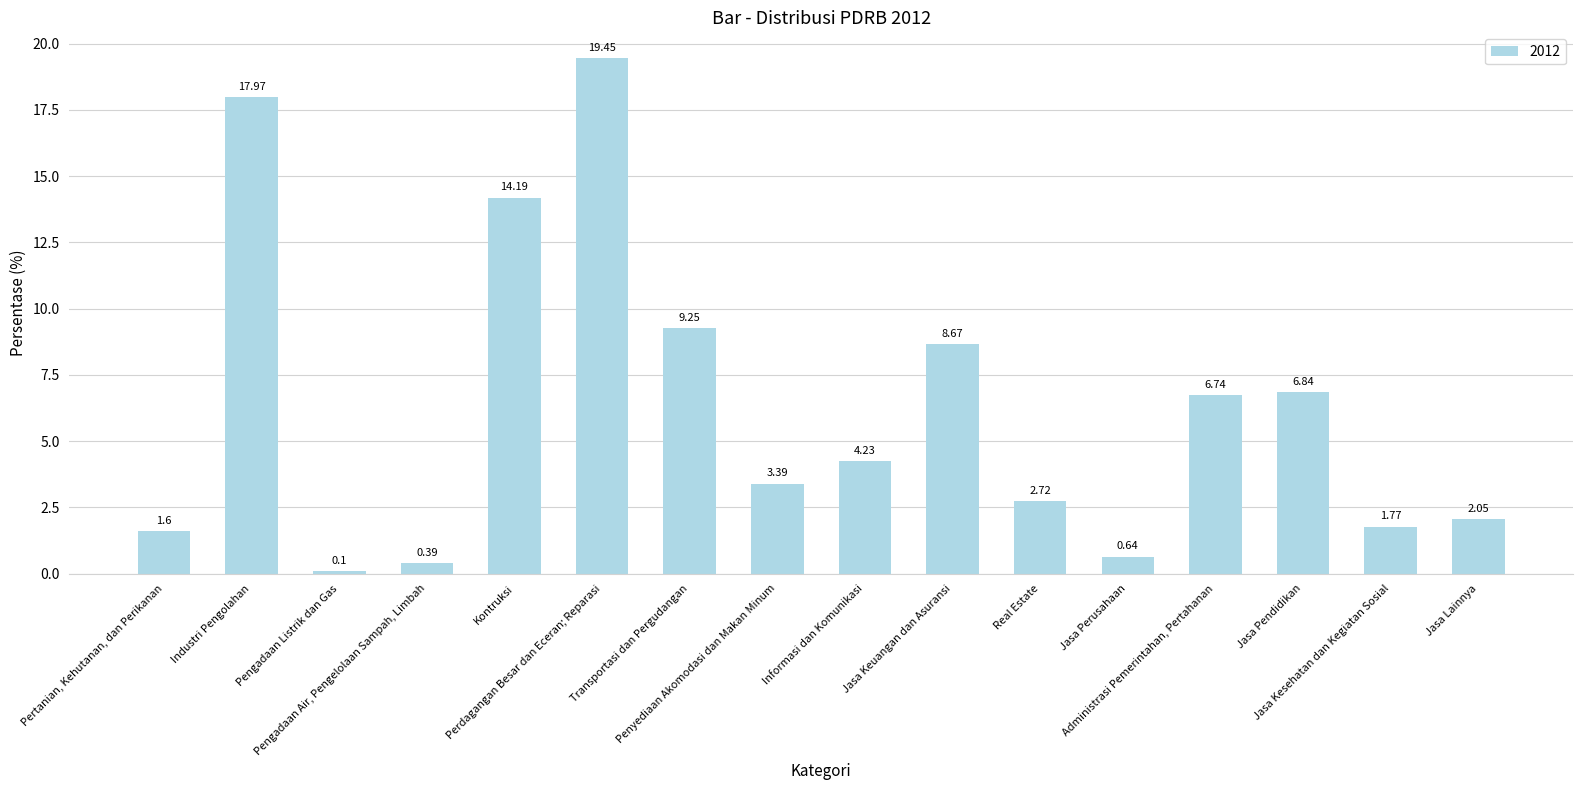

The value at Industri Pengolahan is 18.0. True or false?

True